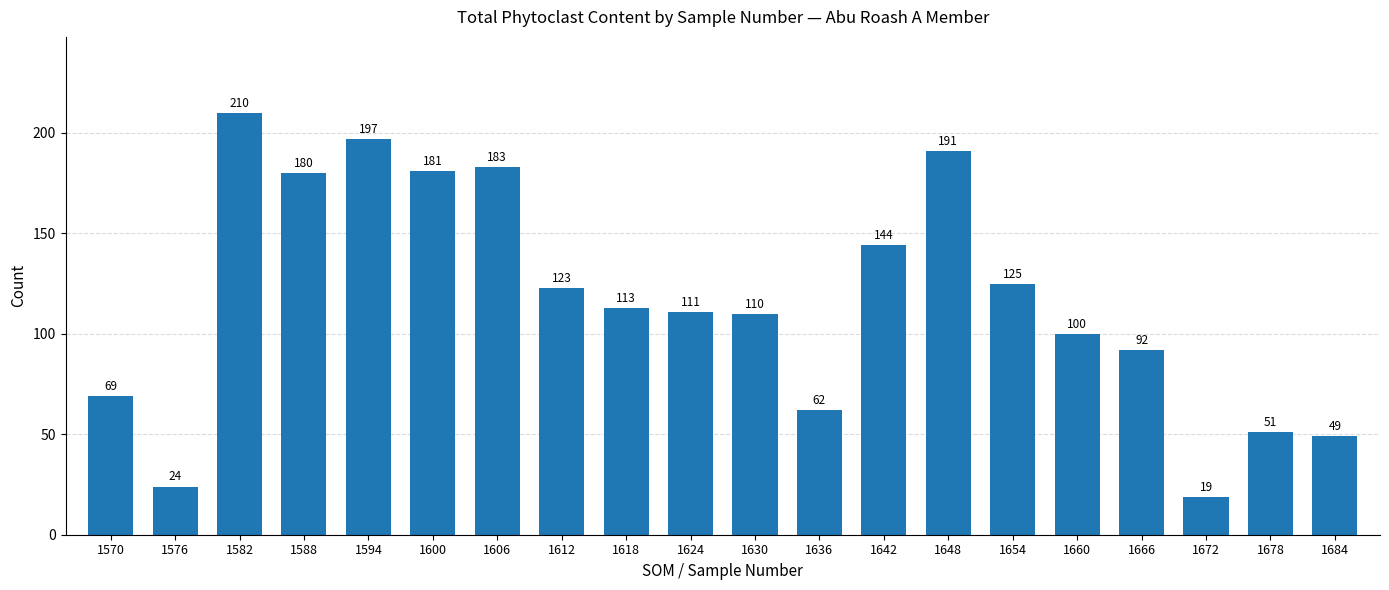

At which category does the chart reach its minimum across all series?

1672